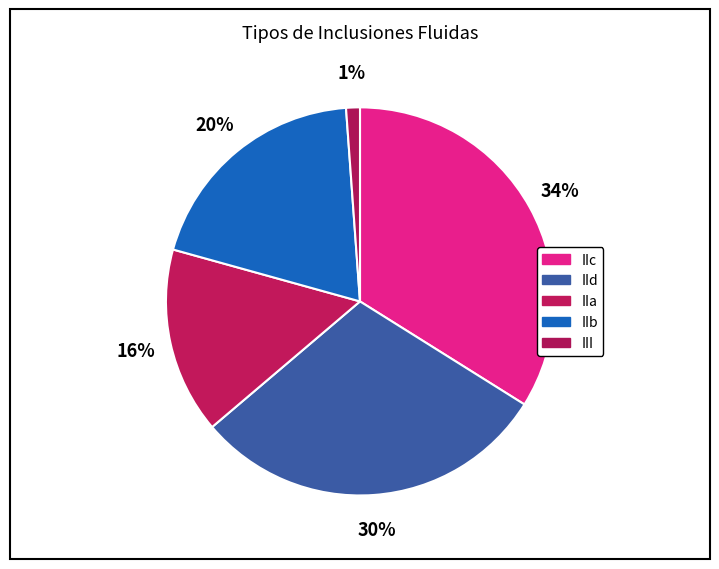

How many segments does this pie chart have?

5